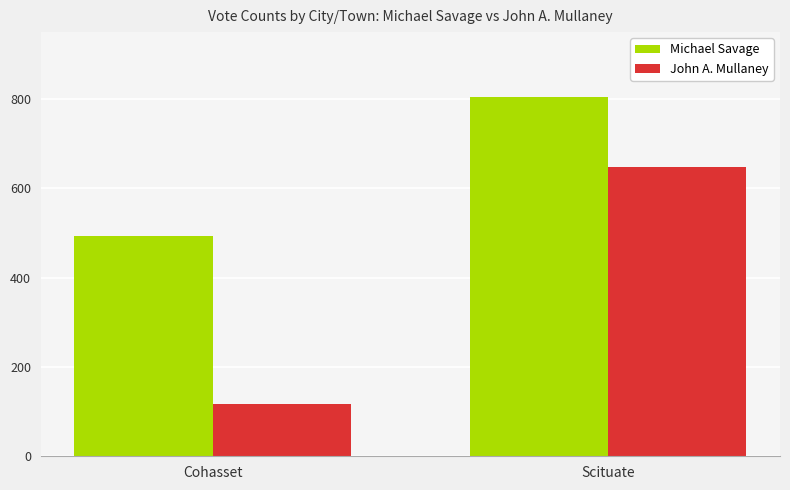

What are all the series names shown in the legend?

Michael Savage, John A. Mullaney